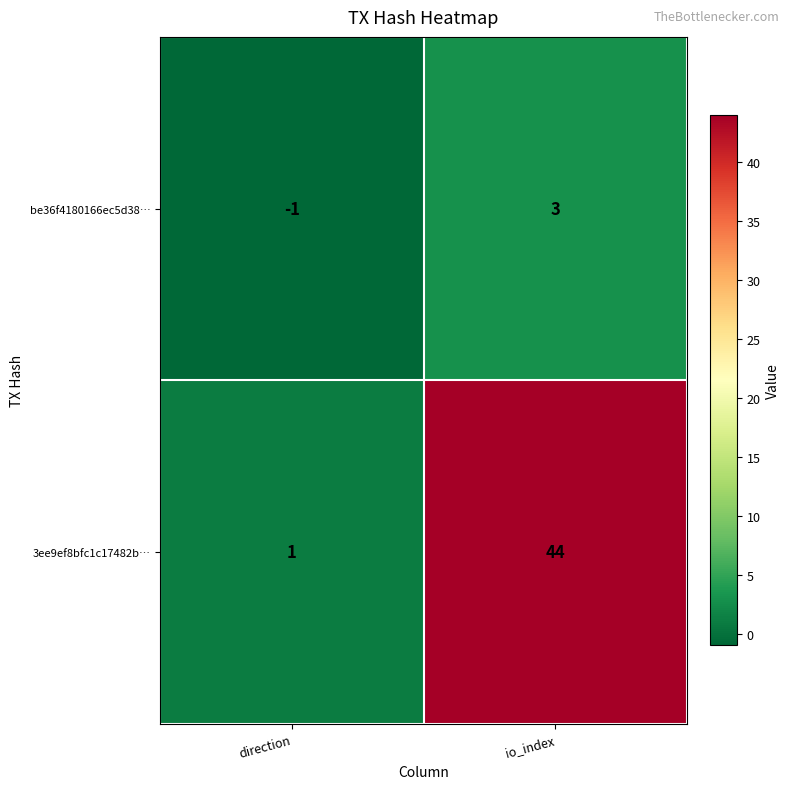

What is the sum of the 3ee9ef8bfc1c17482b… values at direction and io_index?

45